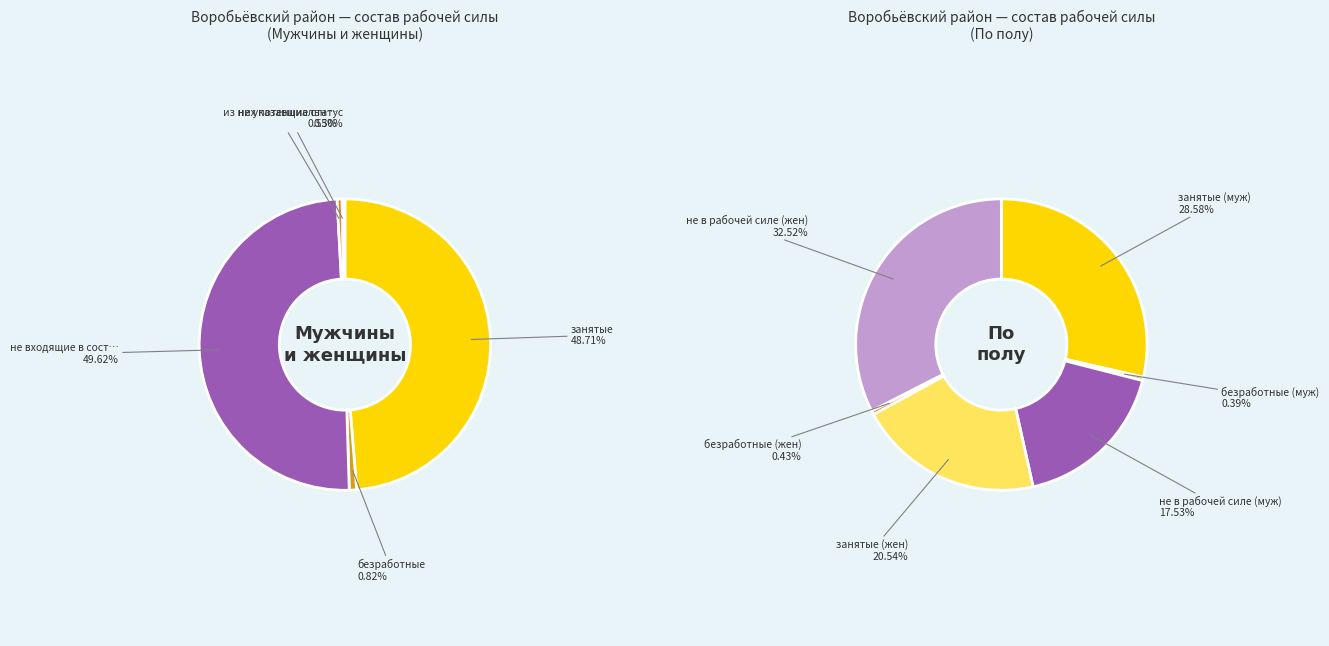

Which slice is the largest?

не входящие в состав рабочей силы